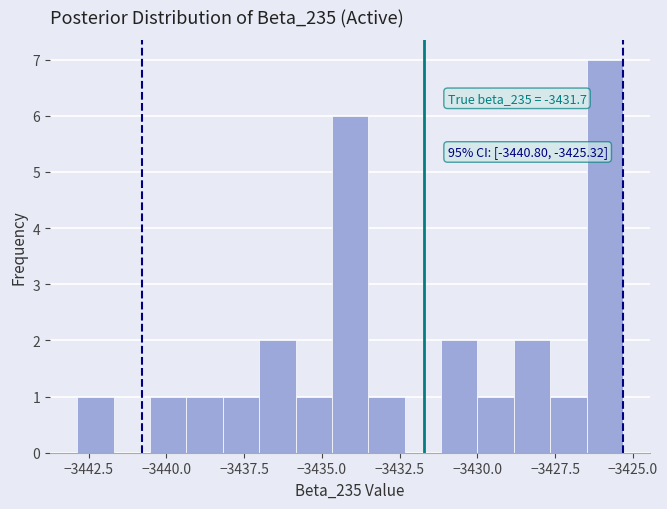

Around what value on the x-axis is the tallest bar? Give the approximate position of its centre, as read against the axis.

-3426.0